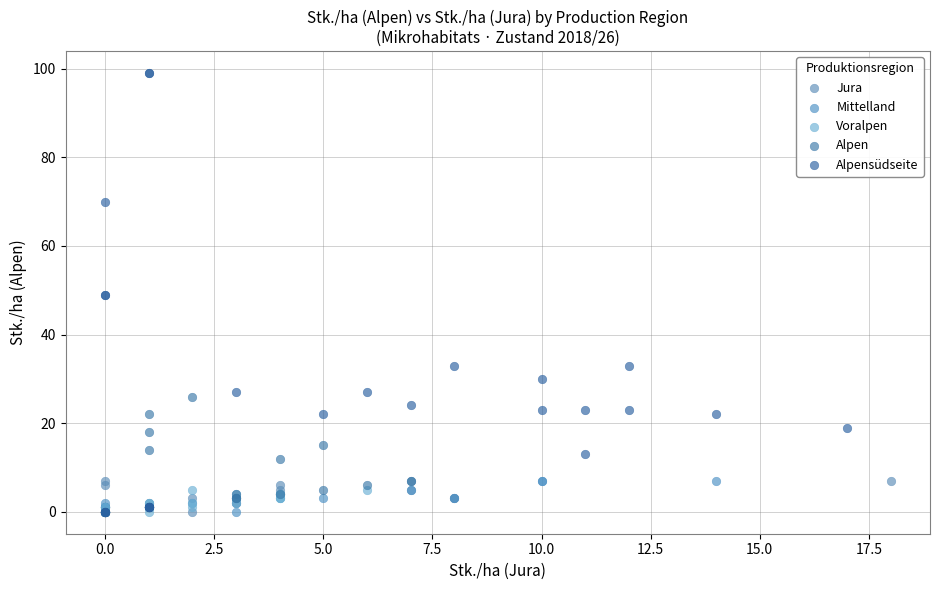

Which series contains the highest Y value?

Alpensüdseite